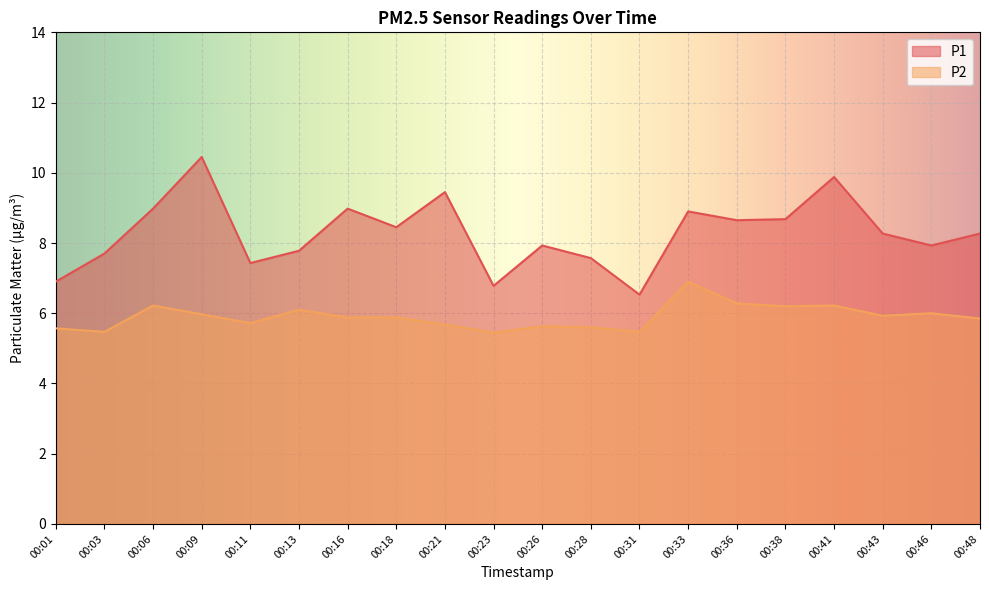

What is the spread (max minus min) of values at 00:33?

2.0